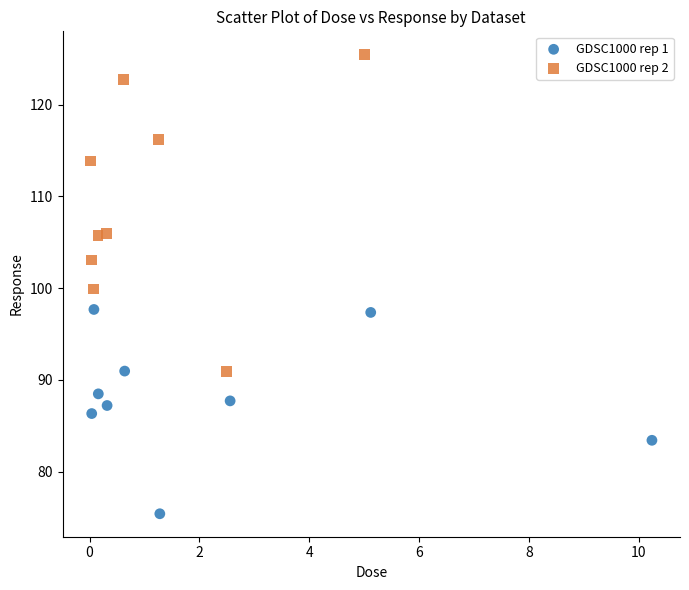

Which series reaches the maximum Y coordinate?

GDSC1000 rep 2